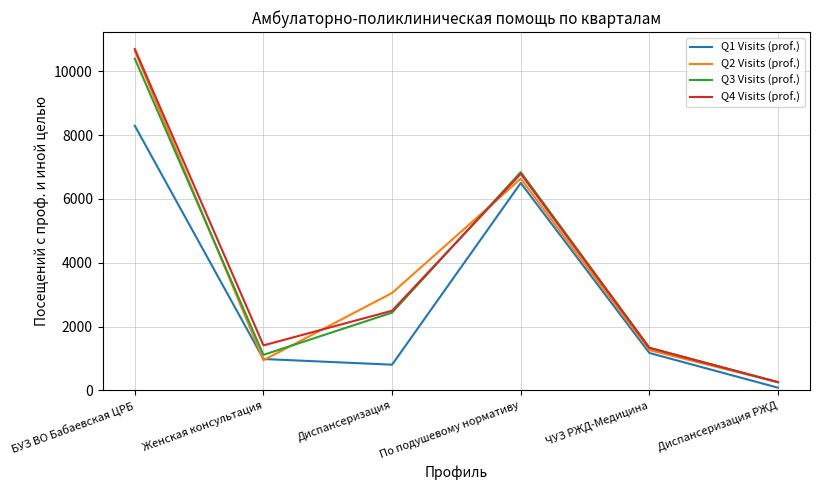

Is it true that Q2 Visits (prof.) equals 6633 at По подушевому нормативу?

True